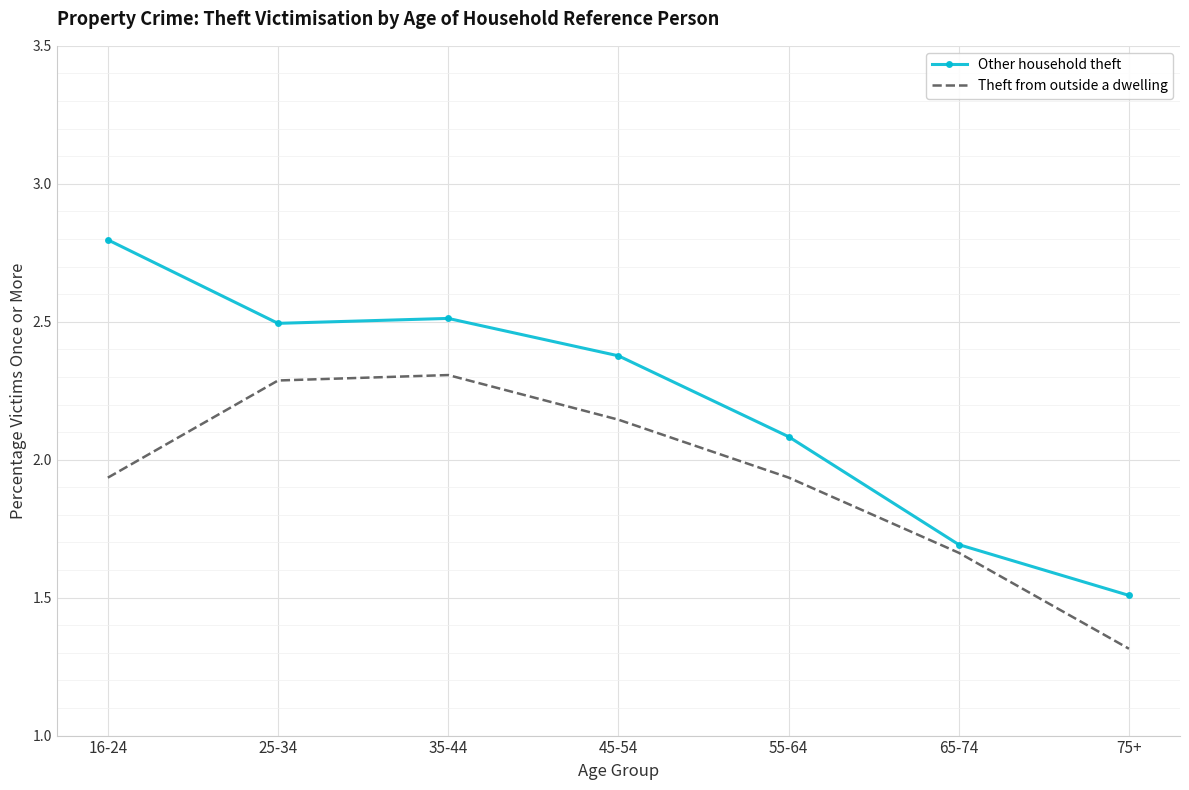

What is the total value across all series at 25-34?

4.8